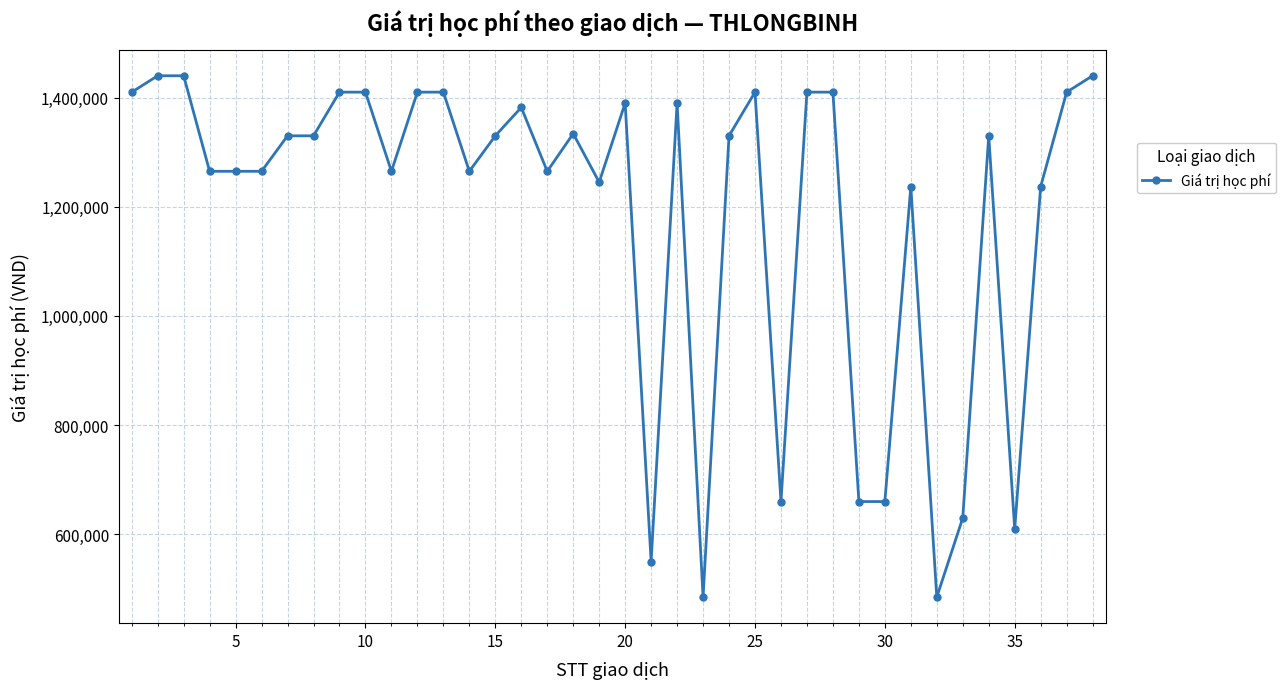

What is the average value?

1189605